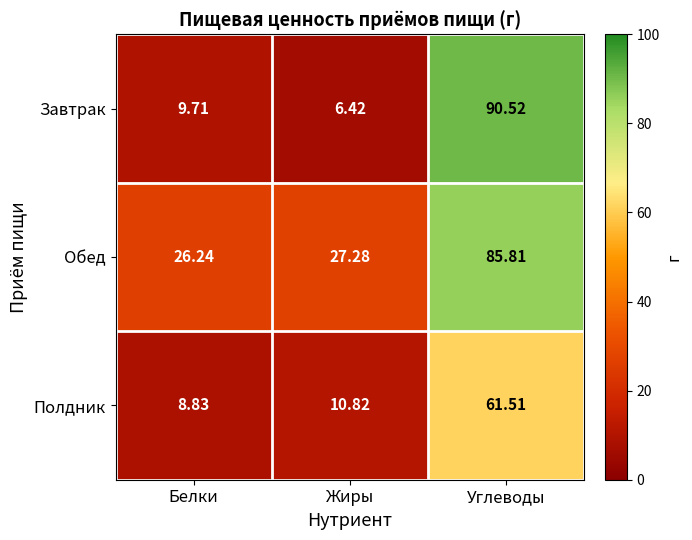

Which category has the highest value across all series?

Углеводы